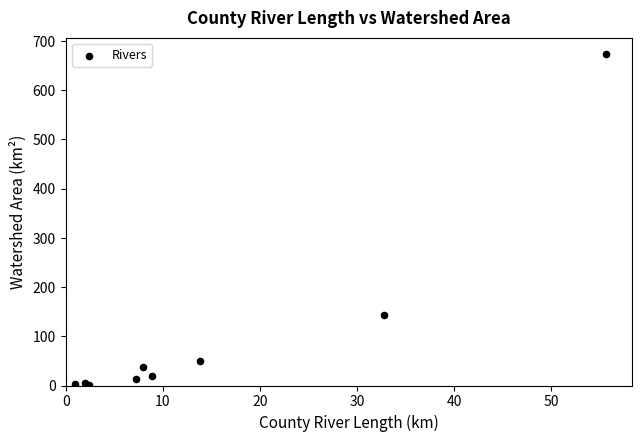

What Y value in the scatter plot is closest to 337?

143.4